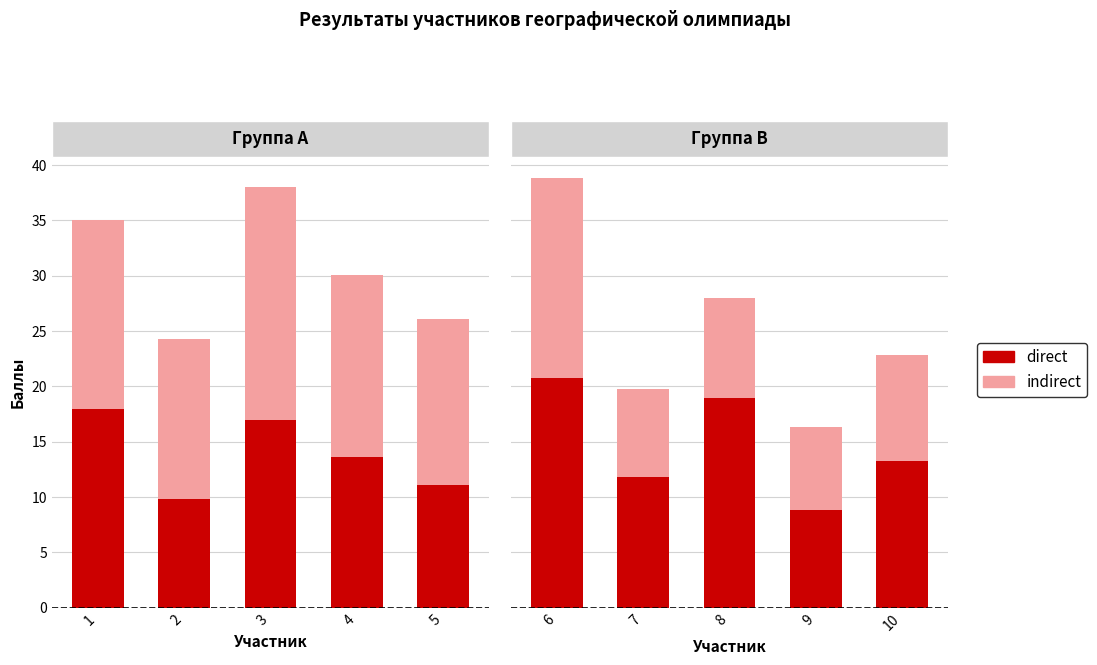

The Сумма баллов за тест series shows 28.0 at 1. True or false?

False